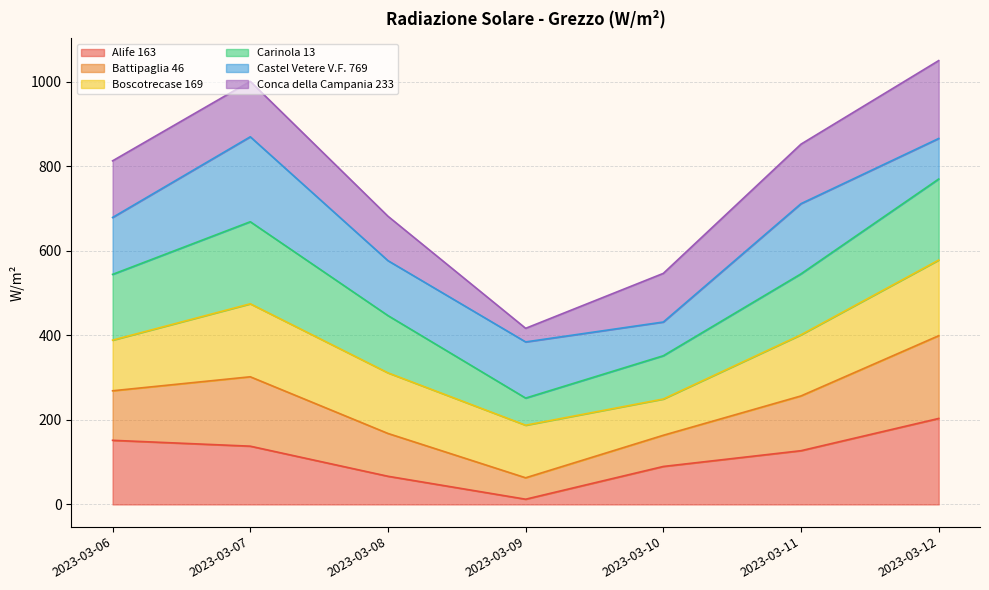

At which label does Alife 163 first exceed 127?

2023-03-06